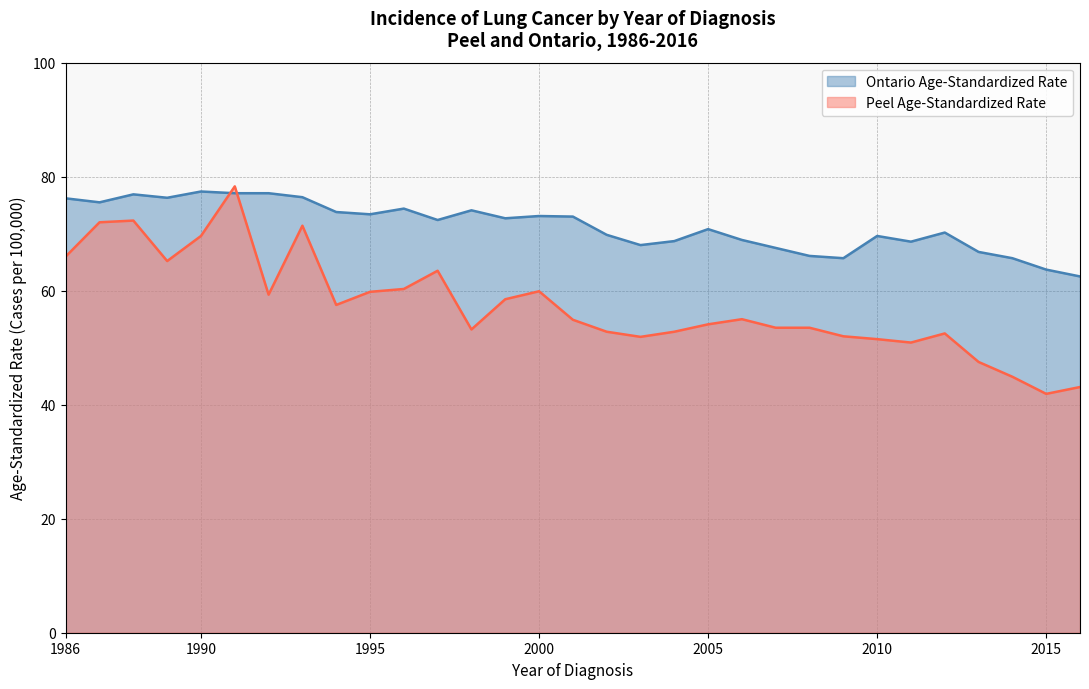

At which label does Ontario Age-Standardized Rate first exceed 72?

1986